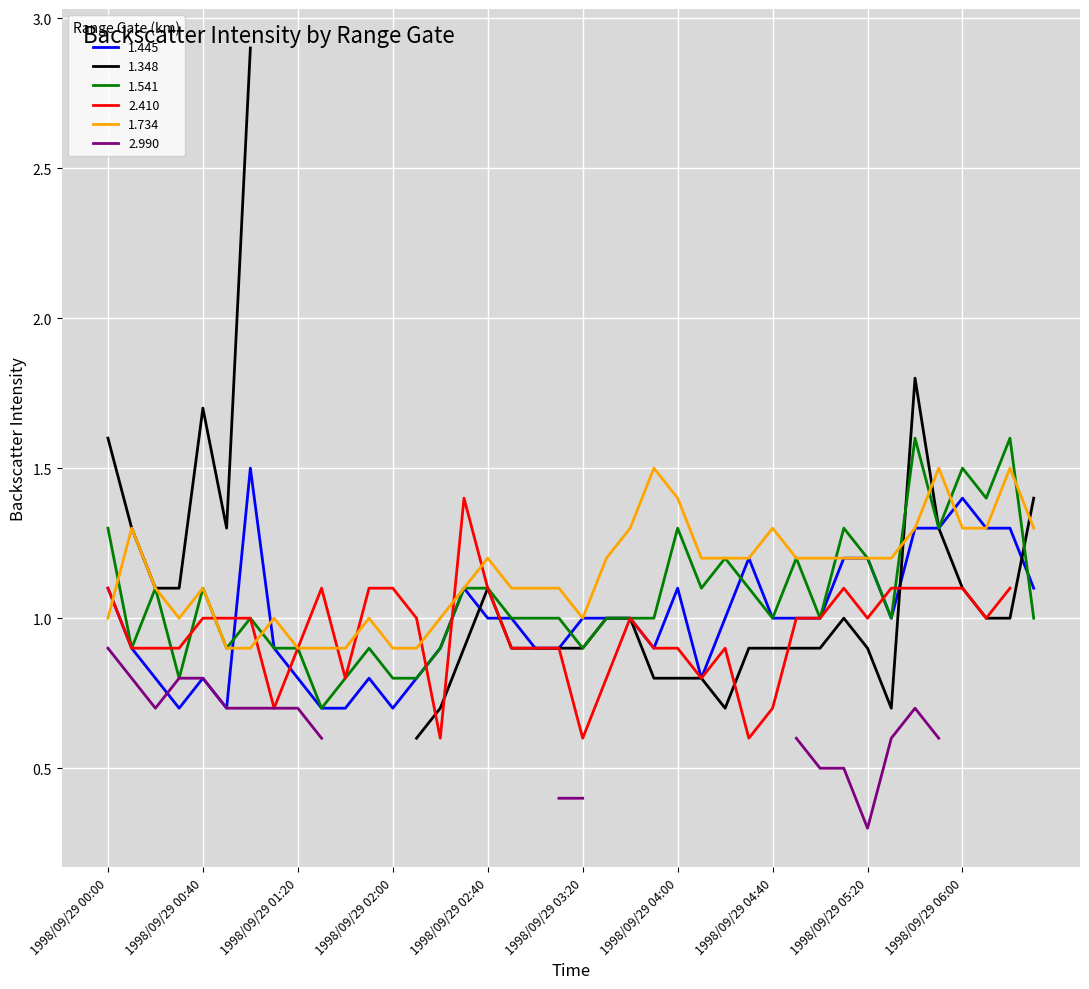

How many 1.734 values are between 1 and 2?

33